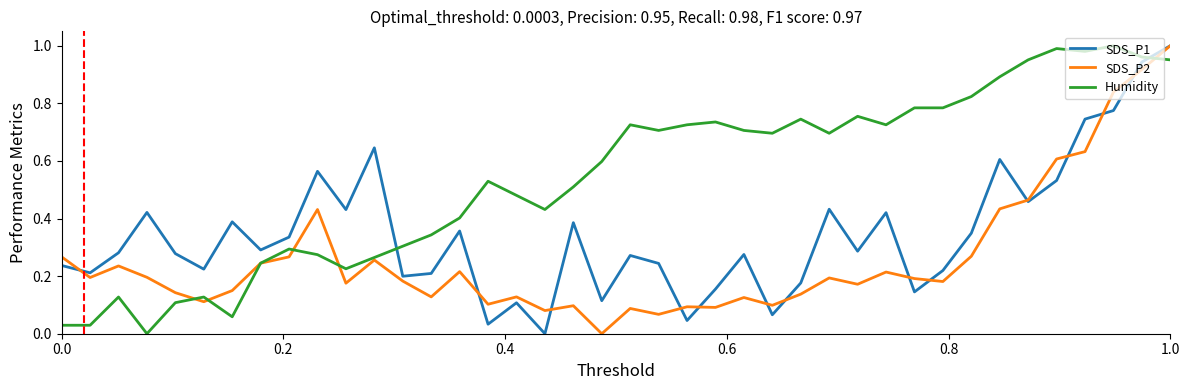

After their last crossing, which series has the higher values: Humidity or SDS_P1?

SDS_P1